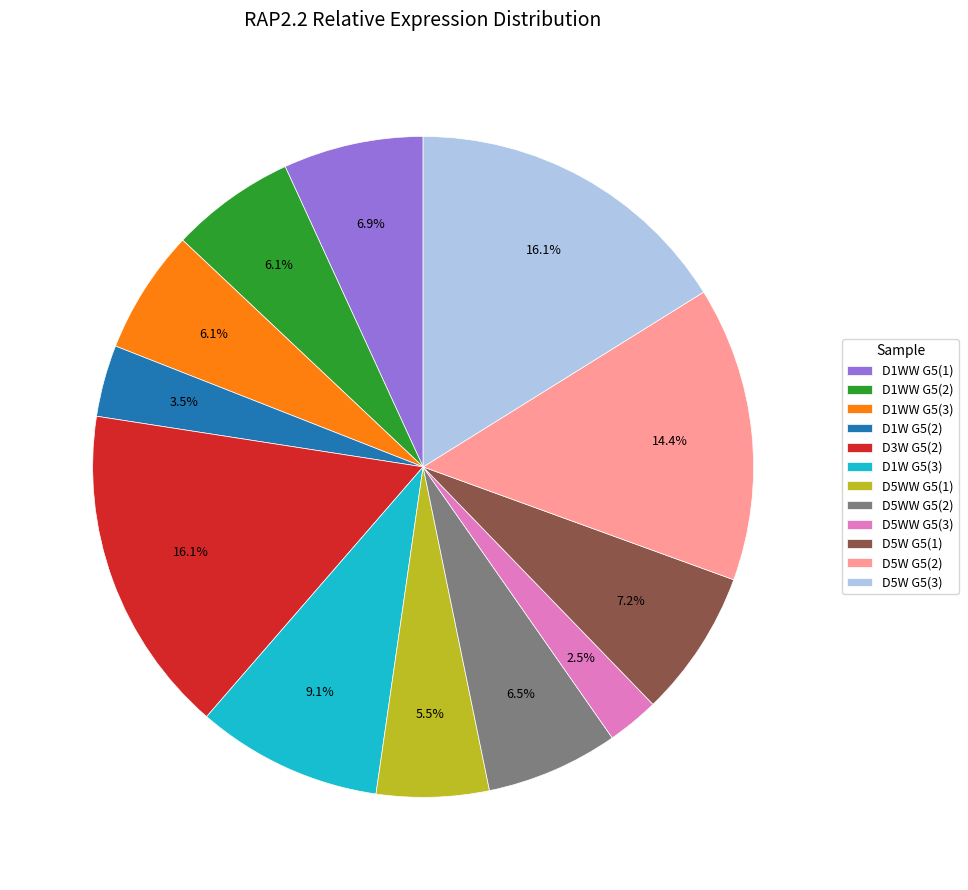

Combined, what portion of the pie is D3W G5(2) and D5WW G5(3)?

18.6%